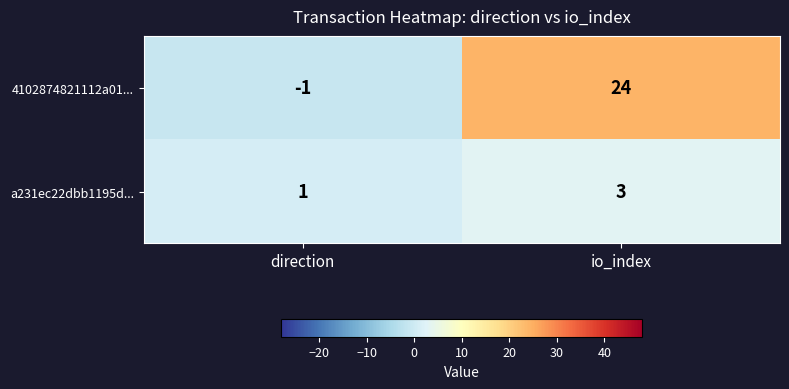

Is it true that a231ec22dbb1195d... equals 2 at direction?

False